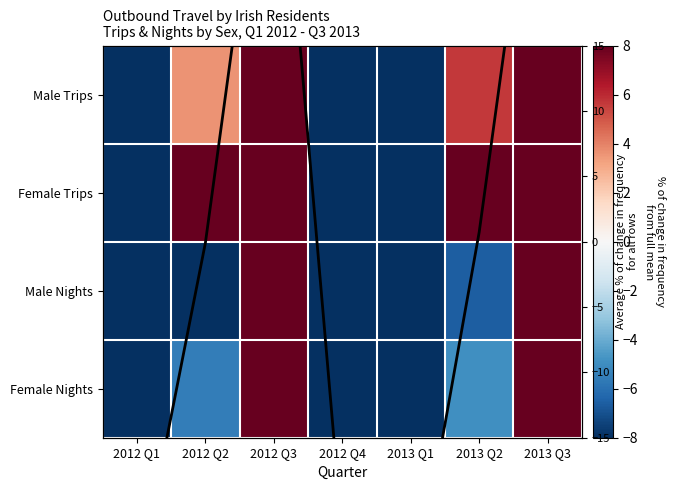

How many data points in Male Nights are less than -9?

4